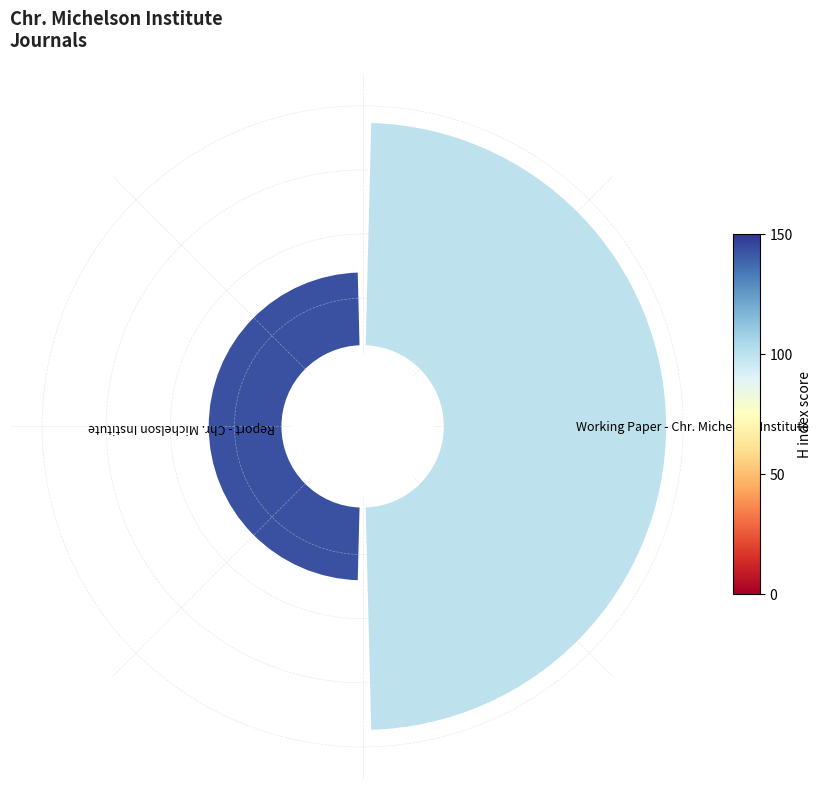

Count the number of slices in the pie.

2